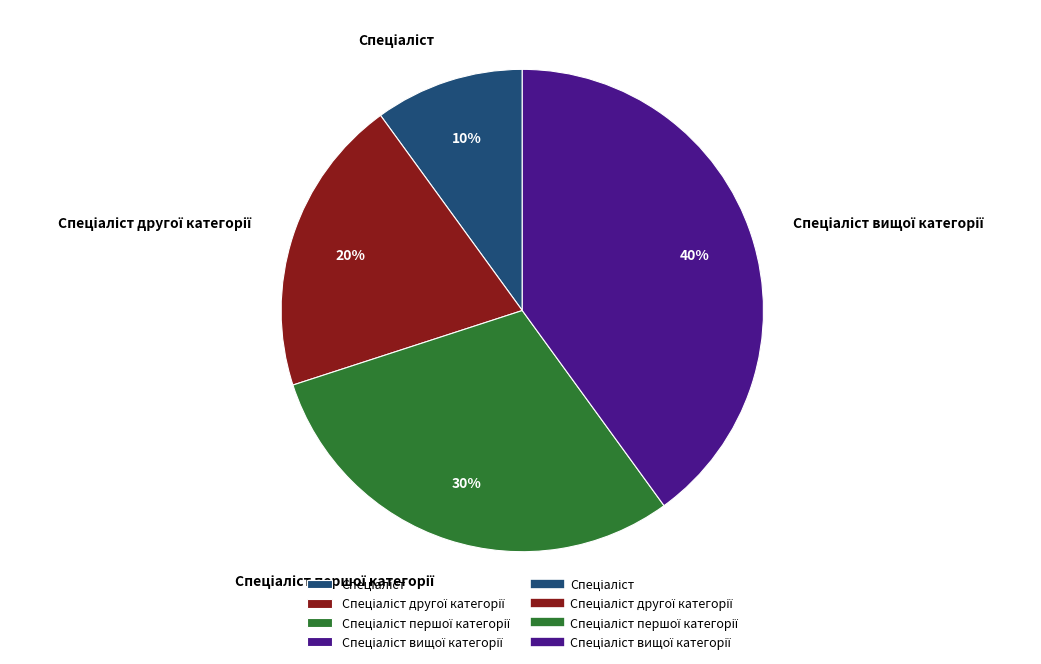

To the nearest percent, what is the average slice percentage?

25%